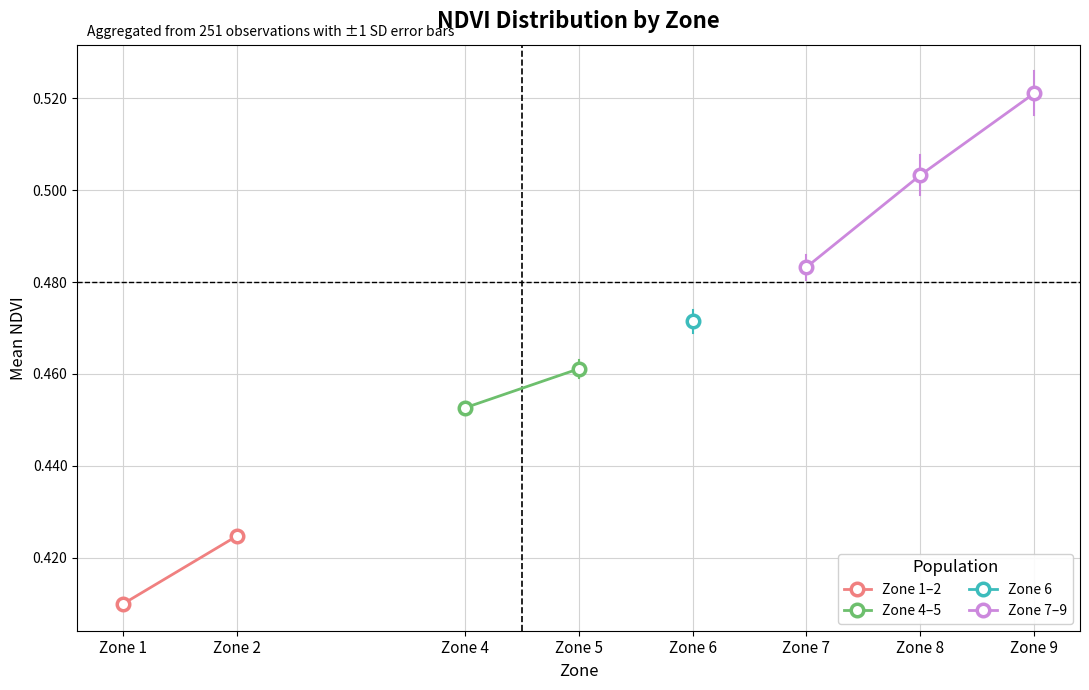

The value of Zone / 10 at 12 is 0.2. True or false?

False